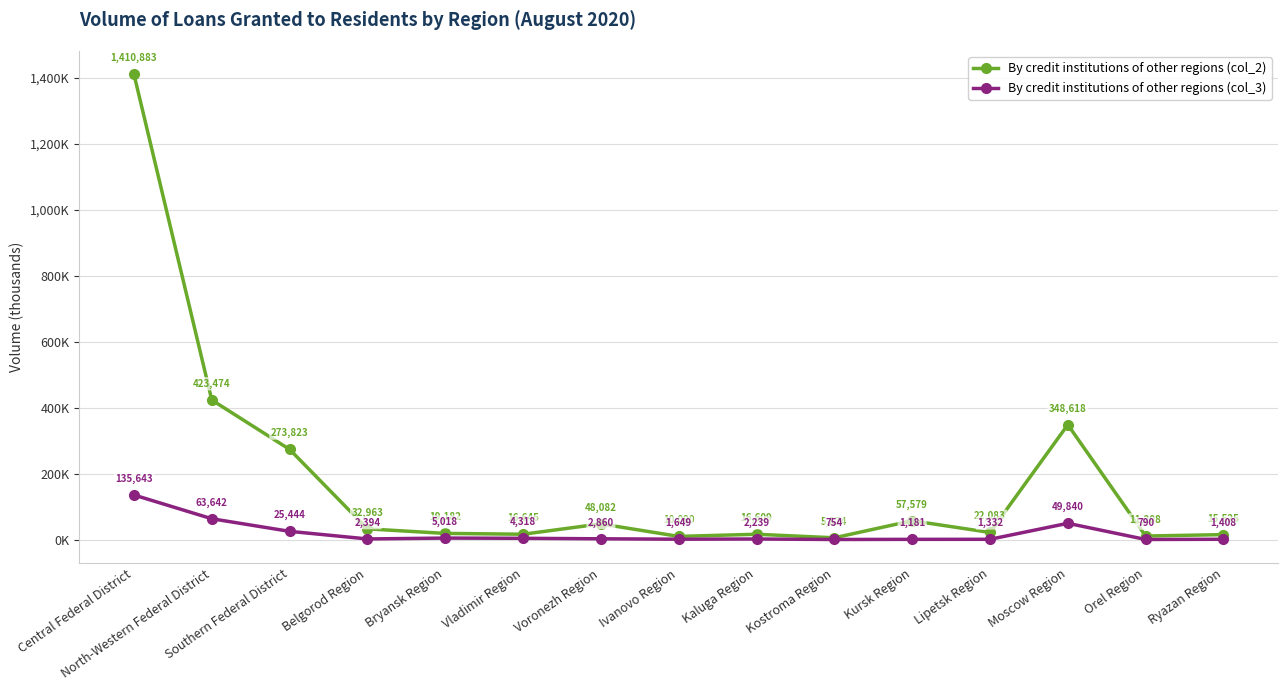

How many interior local valleys does the By credit institutions of other regions (col_2) series have?

5